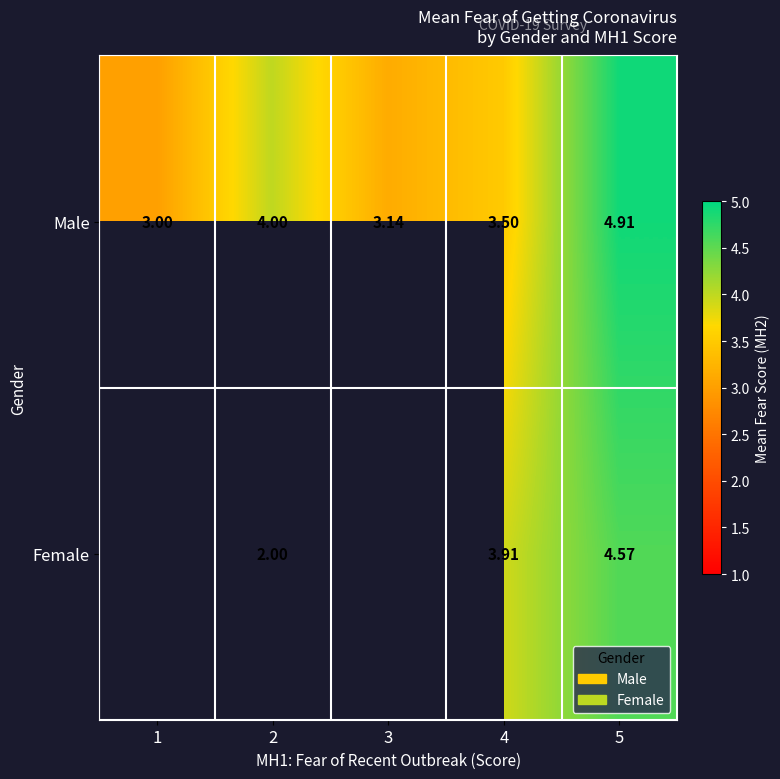

Count the Female values in the range 2 to 3.

1